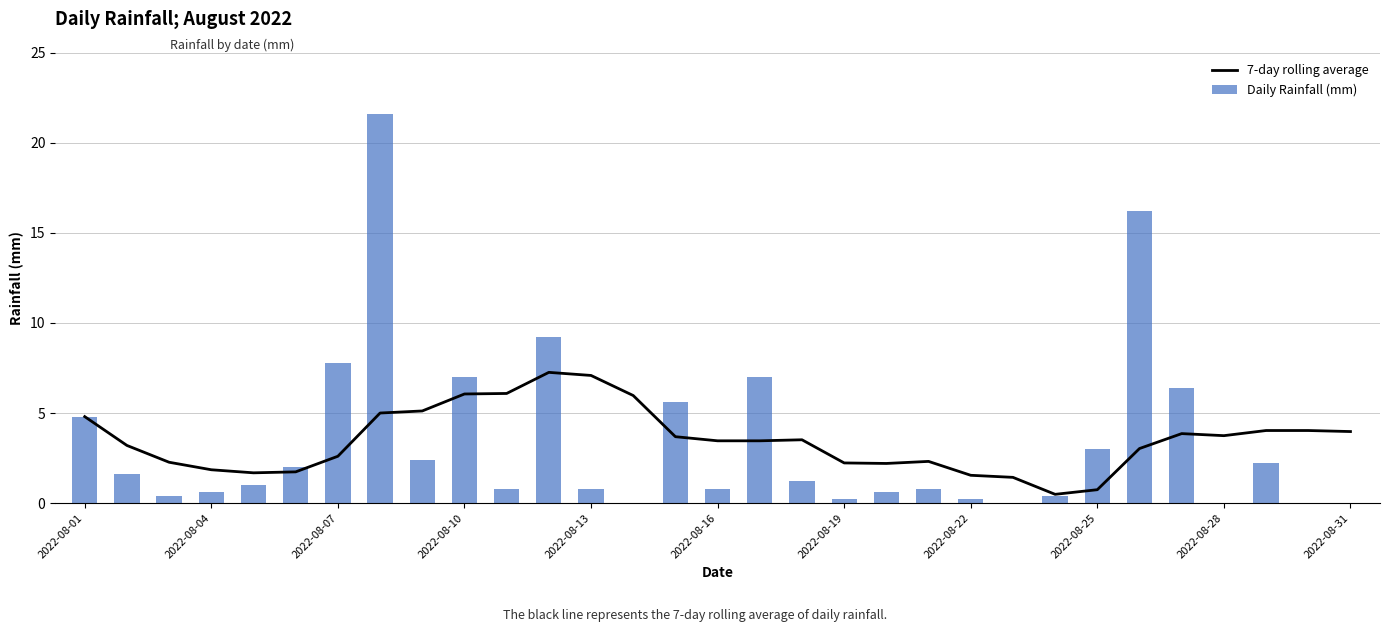

True or false: Daily Rainfall (mm) has a value of 3.8 at 28.

False